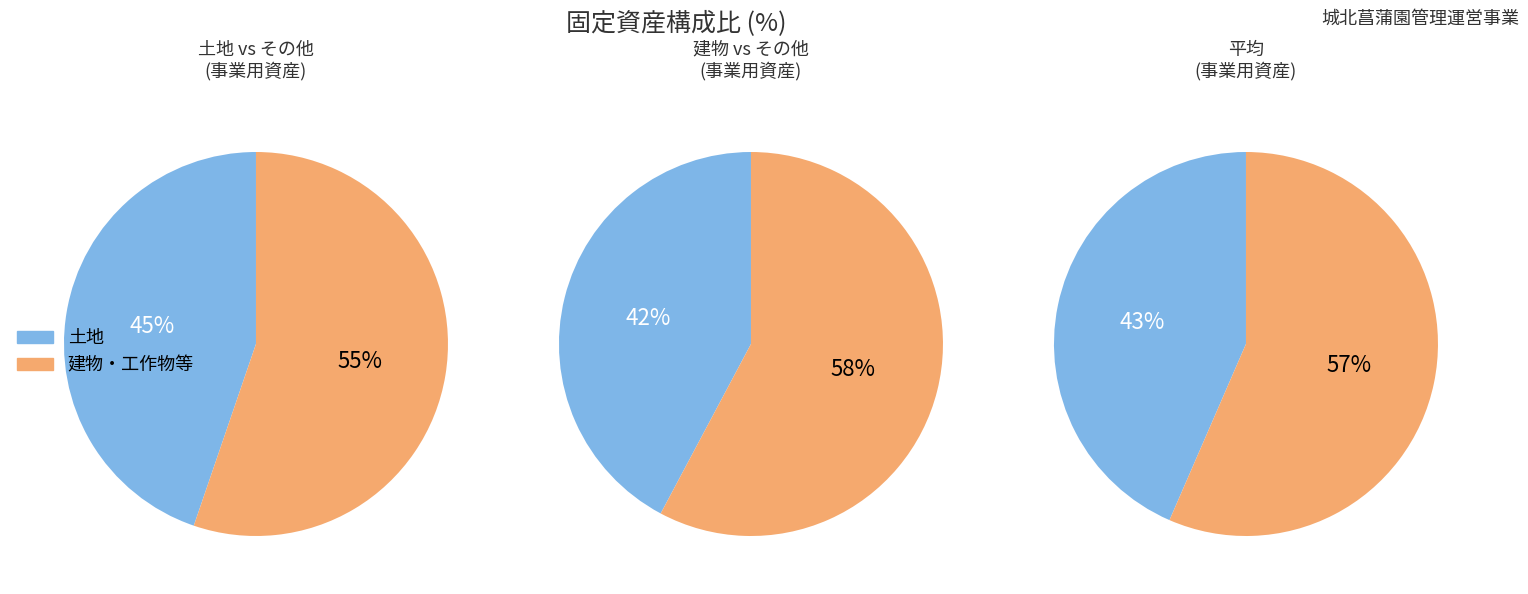

Does 建設仮勘定 account for over 50% of the chart?

No